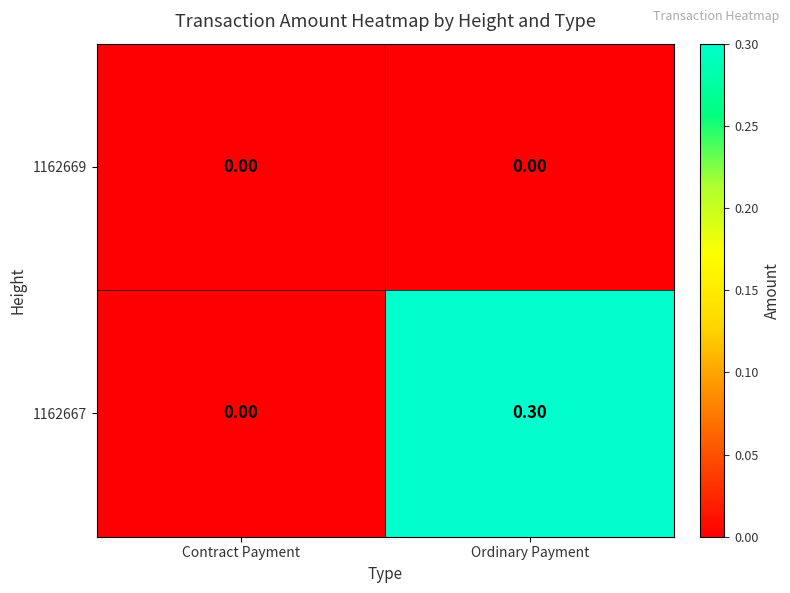

How many series are shown in this chart?

2